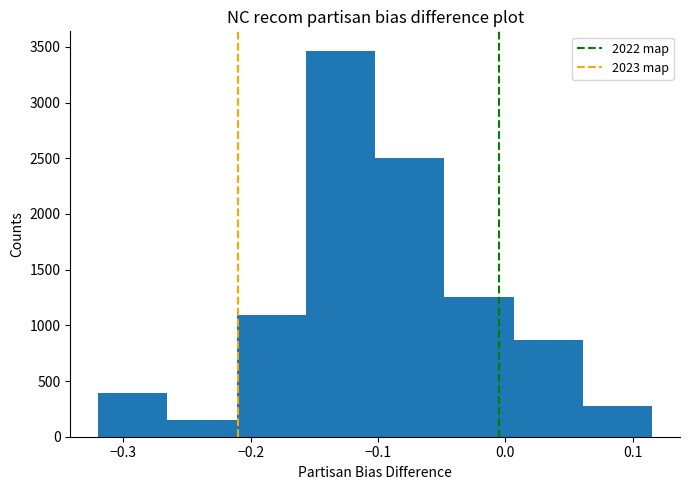

Over which range of the x-axis is the bar tallest?

-0.16 to -0.10